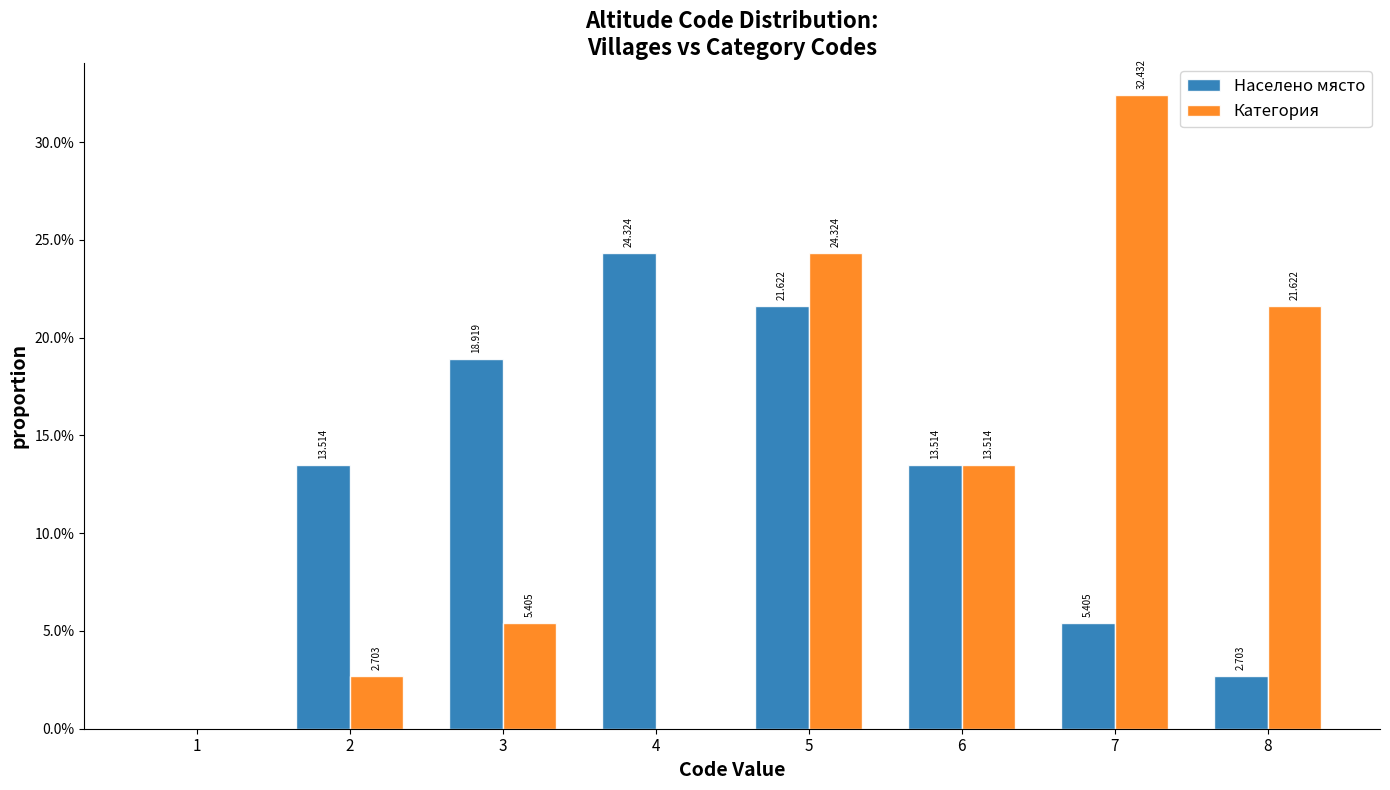

Between 1 and 2, which series saw the biggest shift?

Населено място